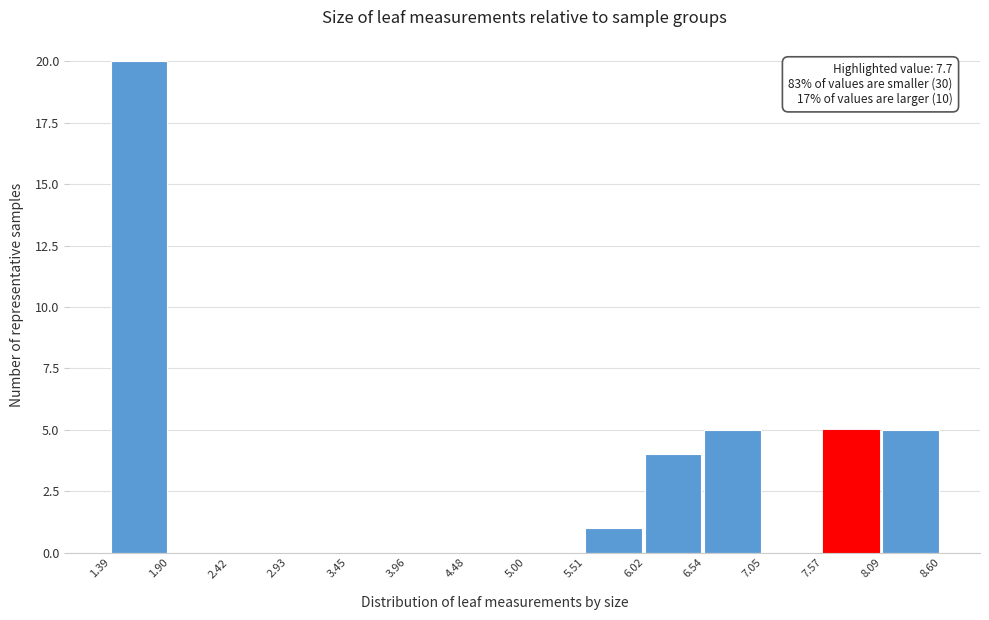

Over which range of the x-axis is the bar tallest?

1.39 to 1.90